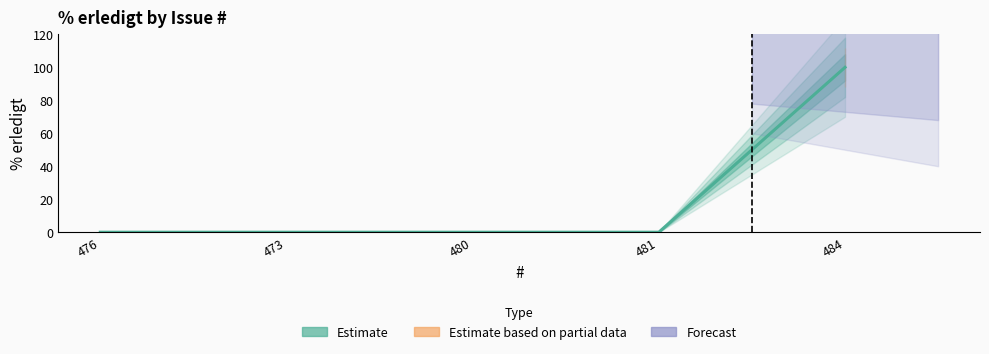

What is the label of the 2nd point from the left?

473